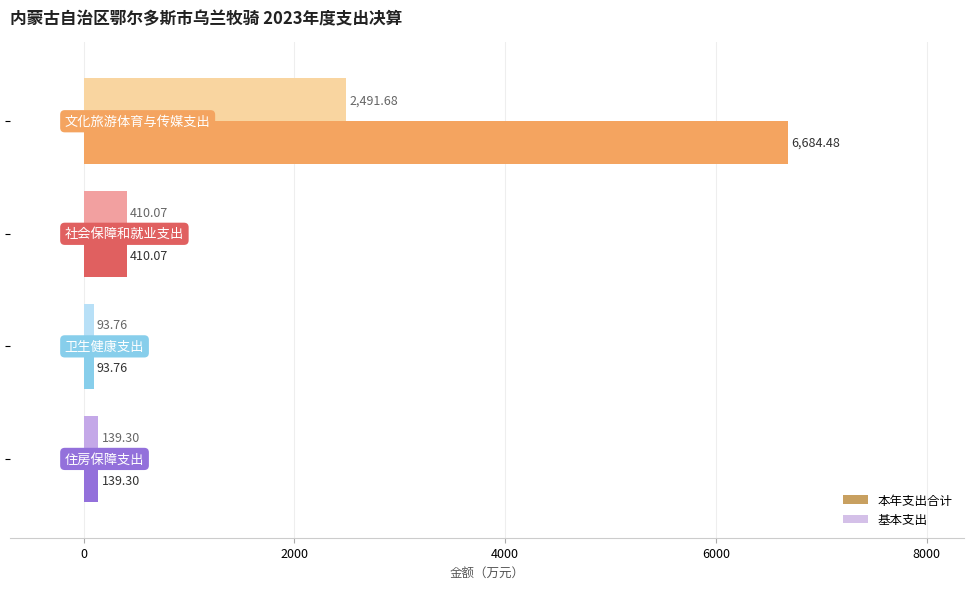

What is the maximum value for 基本支出?

2491.7